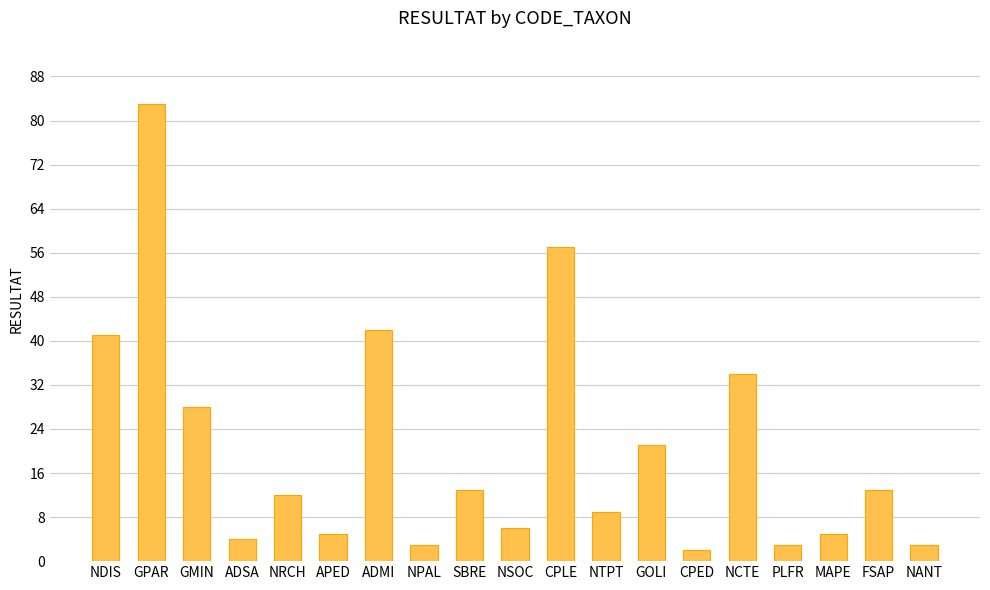

True or false: the data shows 5 at MAPE.

True